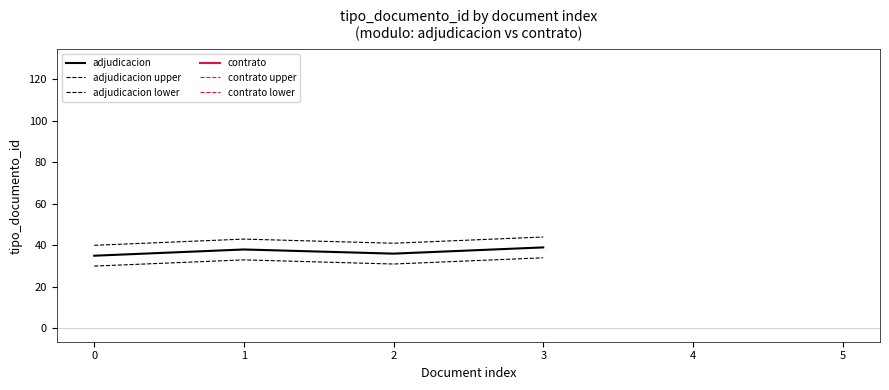

What is the spread (max minus min) of values at 3?

10.0